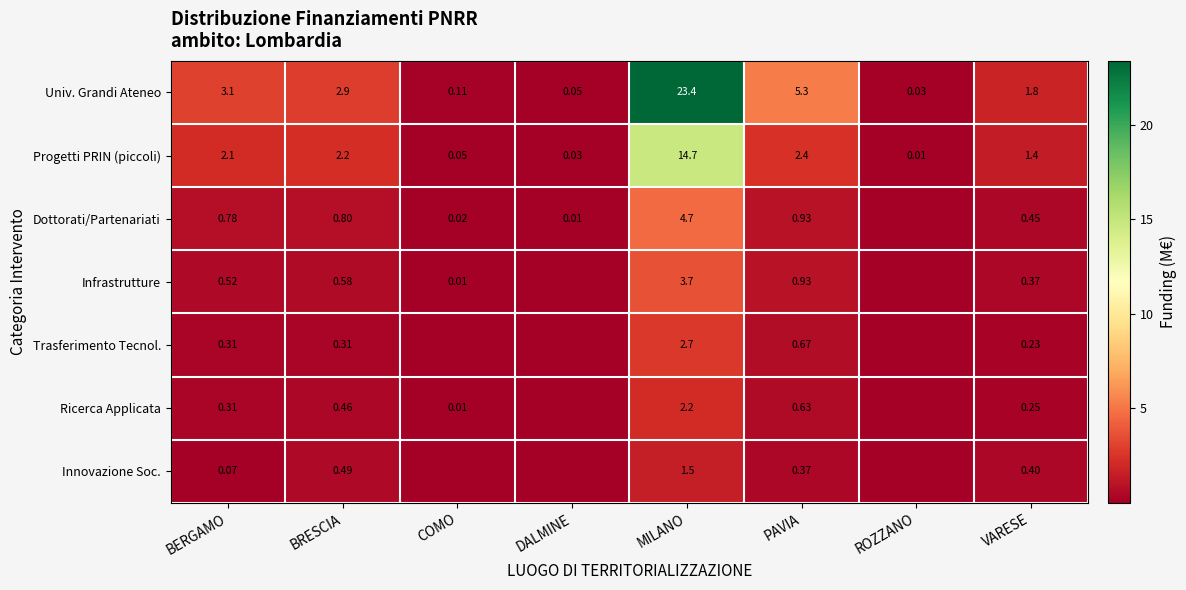

Where does the Univ. Grandi Ateneo series first go above 2?

BERGAMO